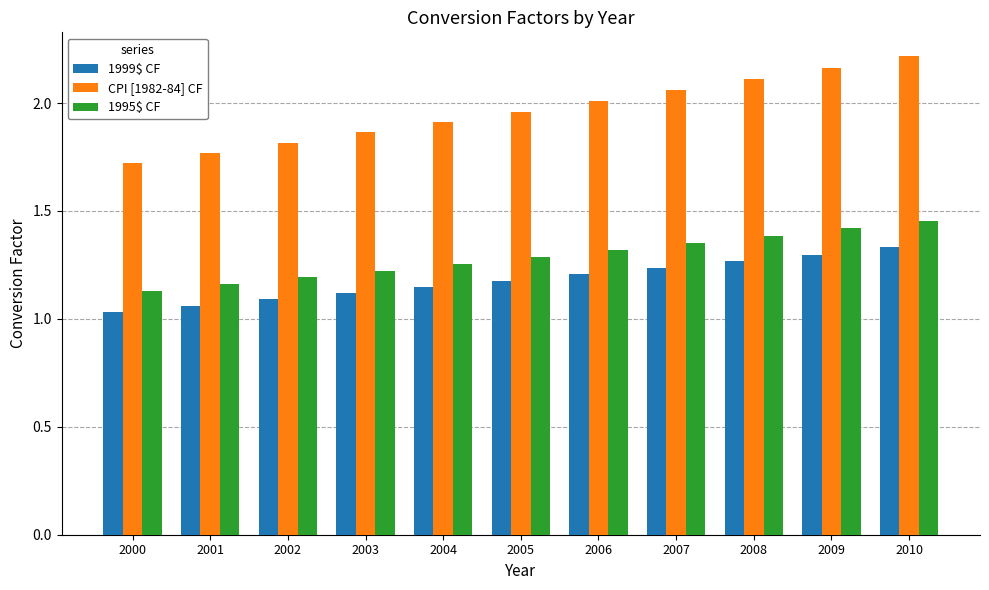

Which series changed the most between 2004 and 2008?

CPI [1982-84] CF